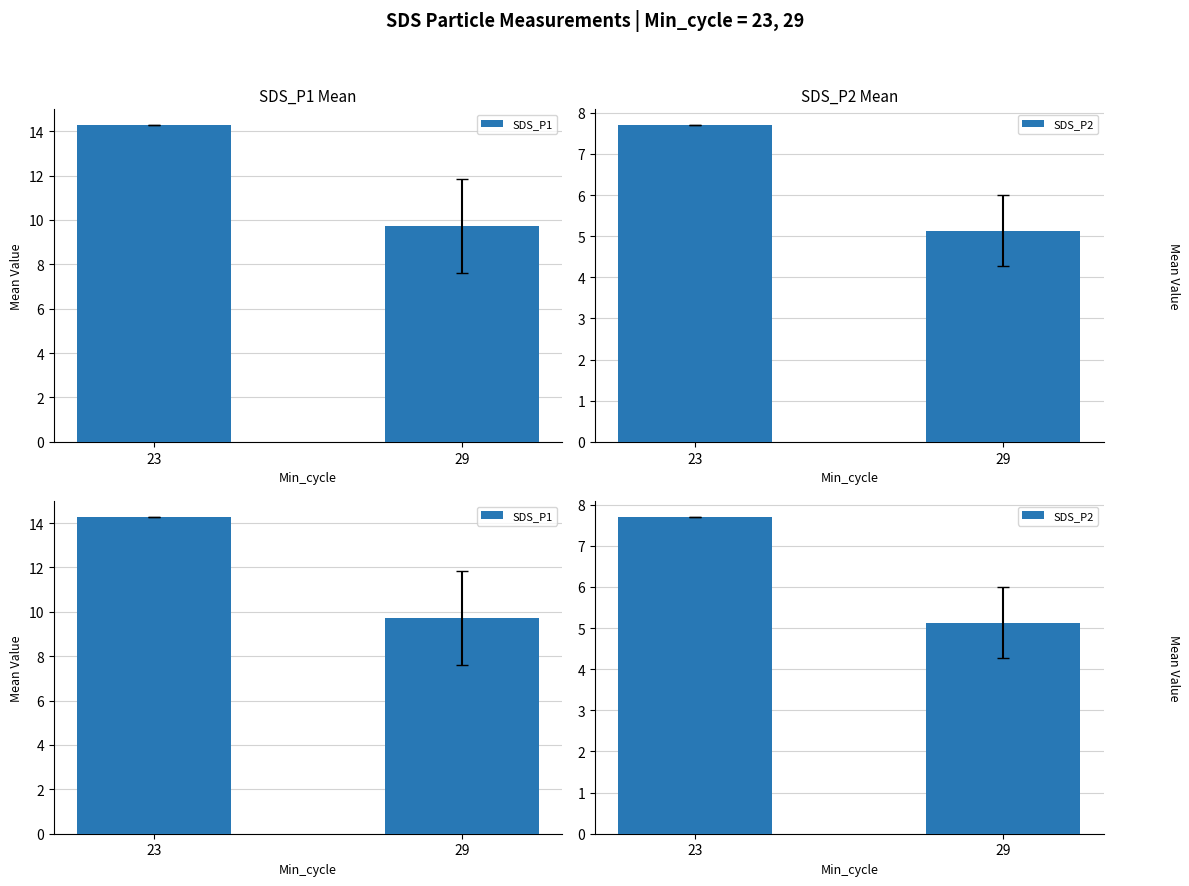

What is the minimum value for SDS_P2?

5.1